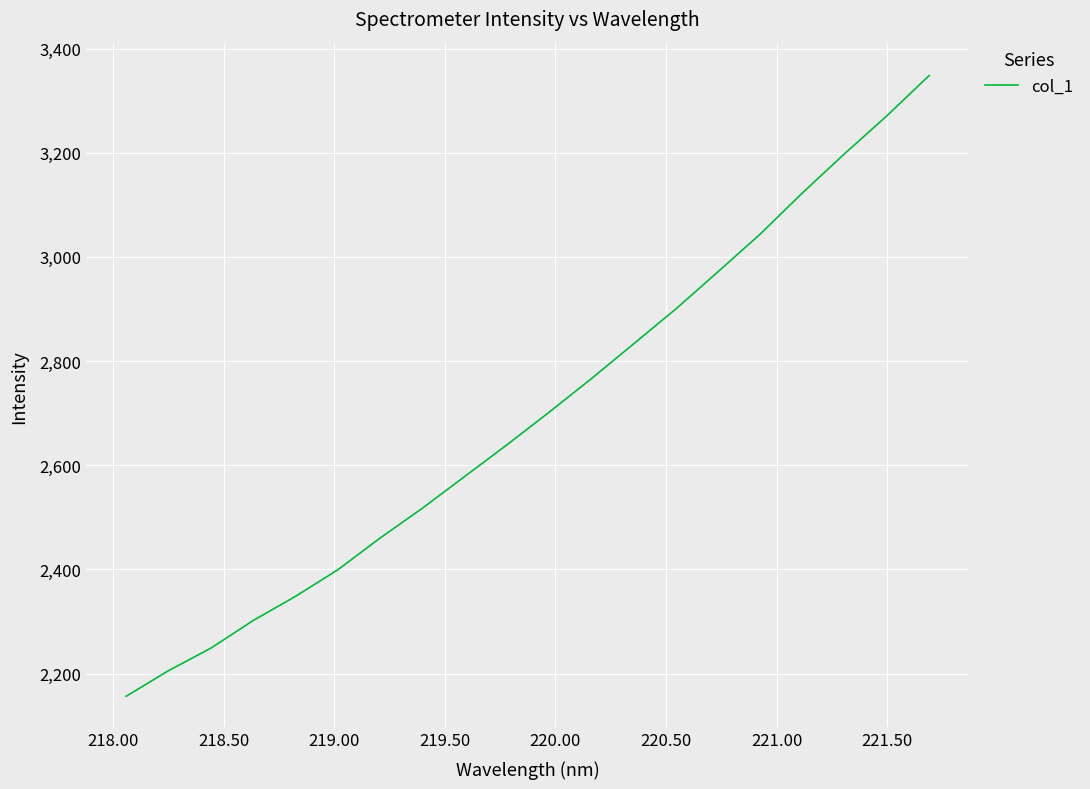

Does the chart display data point markers on the line(s)?

No